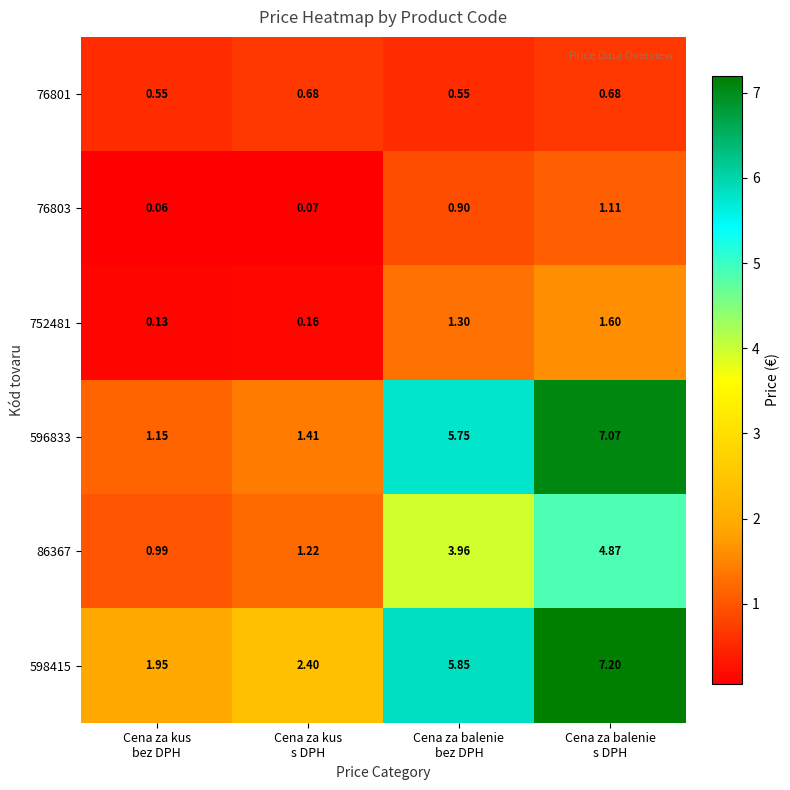

How many data points does each series have?

4